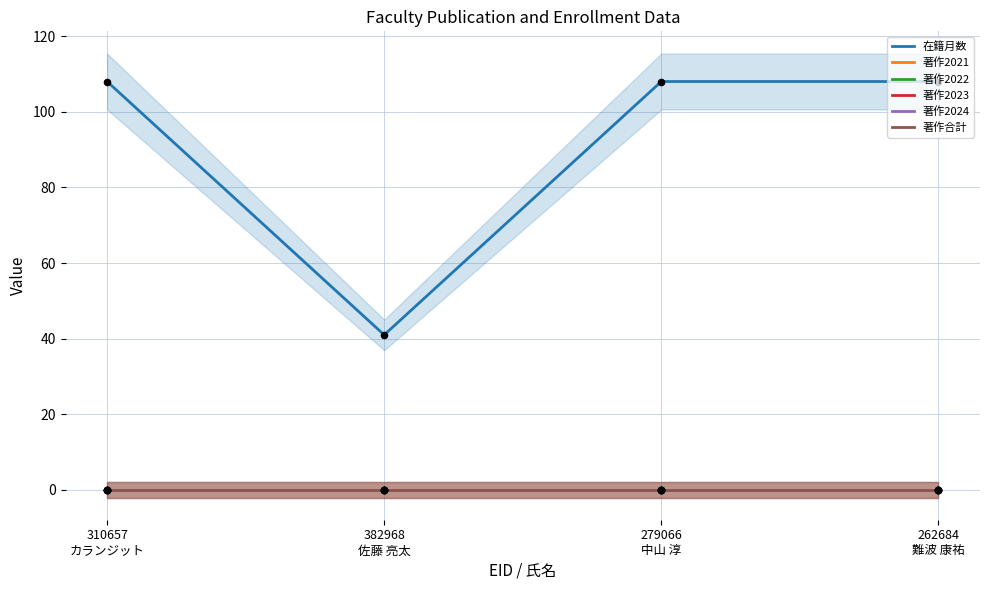

What is the total value across all series at 262684
難波 康祐?

108